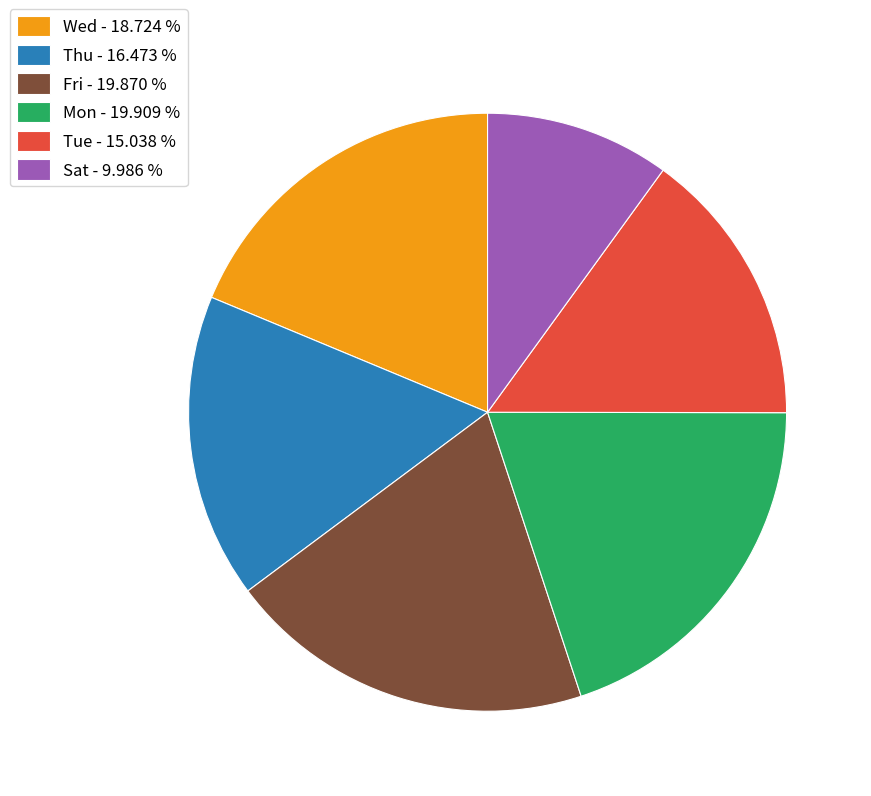

What is the ratio of the value at Thu - 16.473 % to the value at Fri - 19.870 %?

0.8